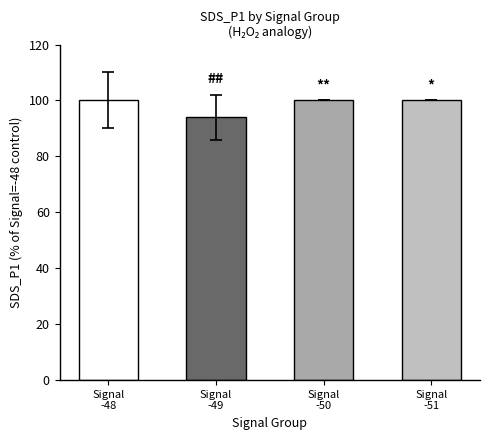

How many data points does each series have?

4